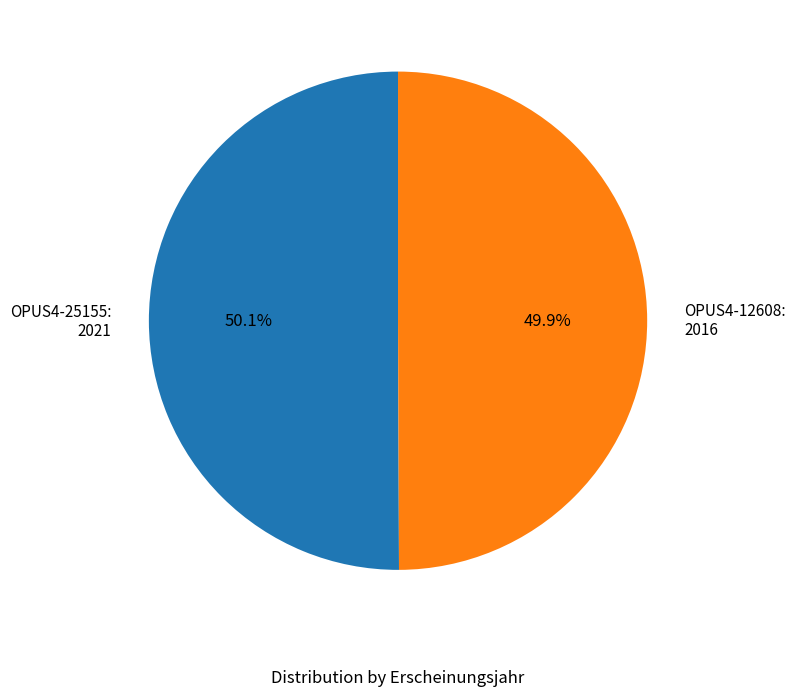

Is there a majority slice in this chart?

Yes